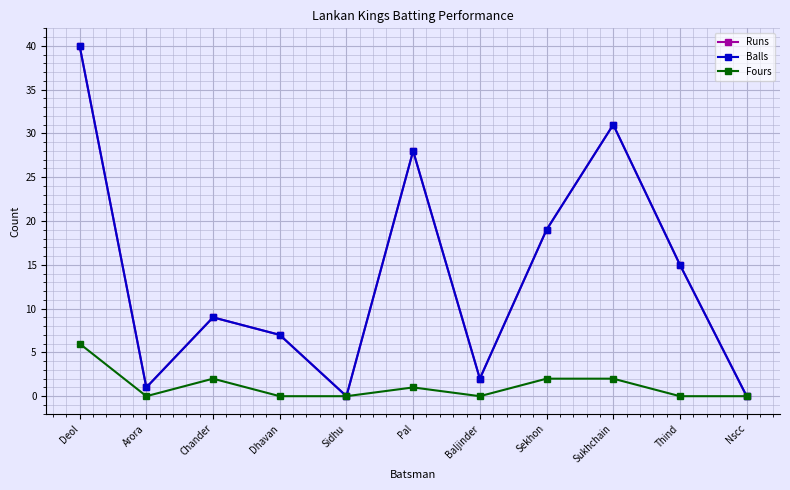

At which label does Fours reach its peak?

Deol